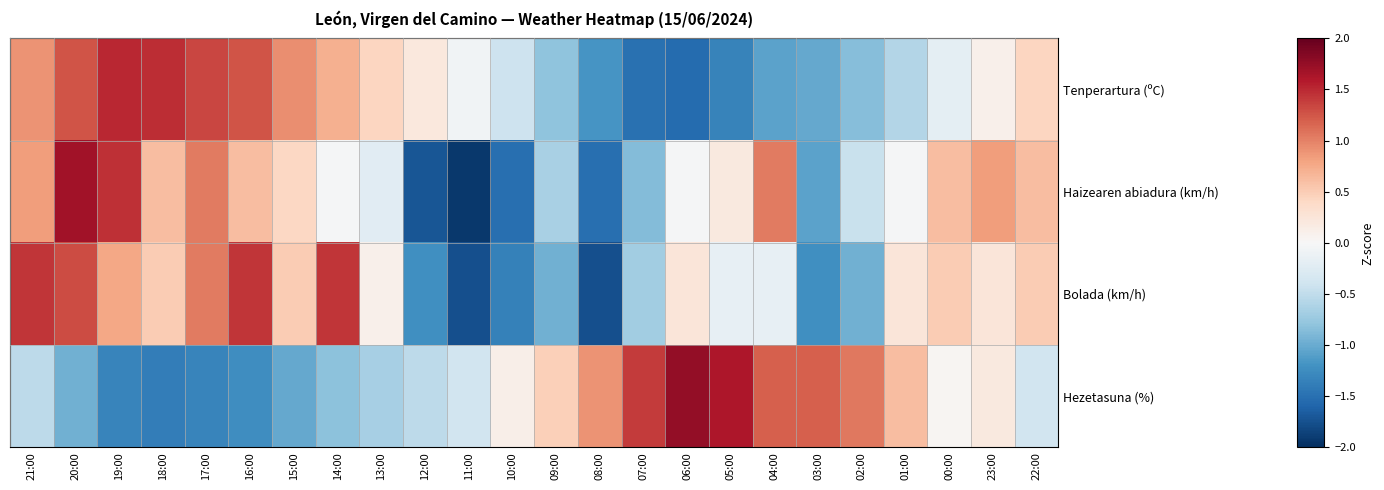

List the series in order of their overall mean, highest first.

Haizearen abiadura (km/h), Bolada (km/h), Hezetasuna (%), Tenperartura (ºC)